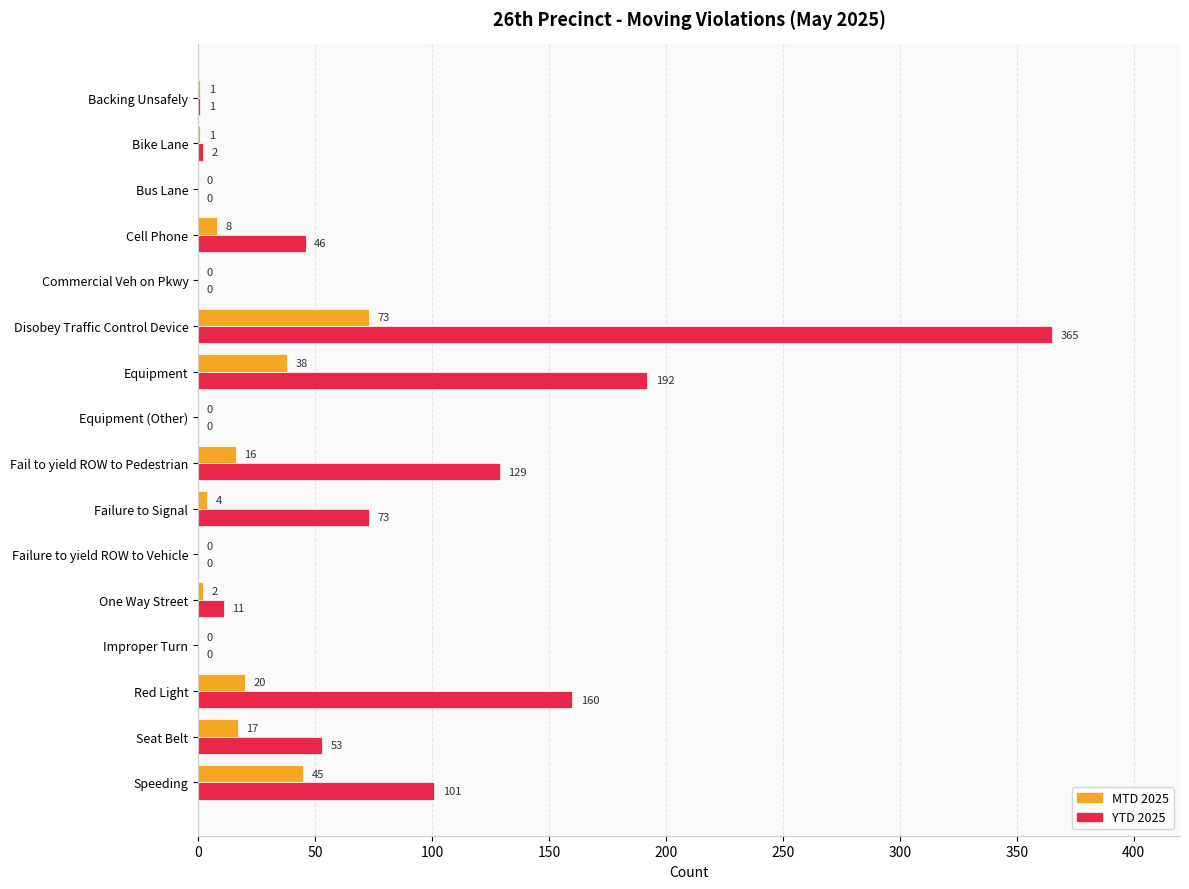

Between Backing Unsafely and Speeding, which series saw the biggest shift?

YTD 2025